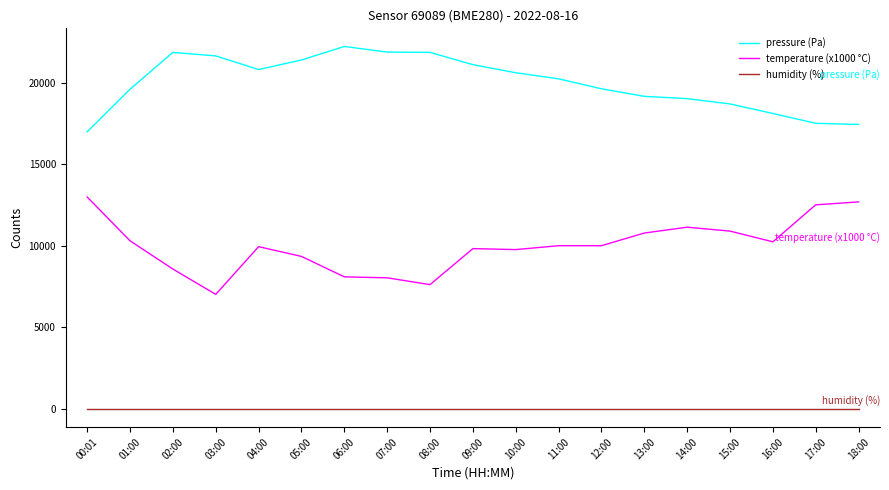

True or false: humidity (%) and temperature (x1000 °C) cross at least once.

False